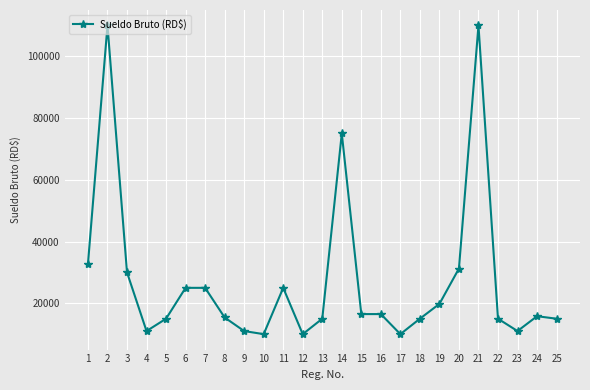

Does the chart have visible grid lines?

Yes